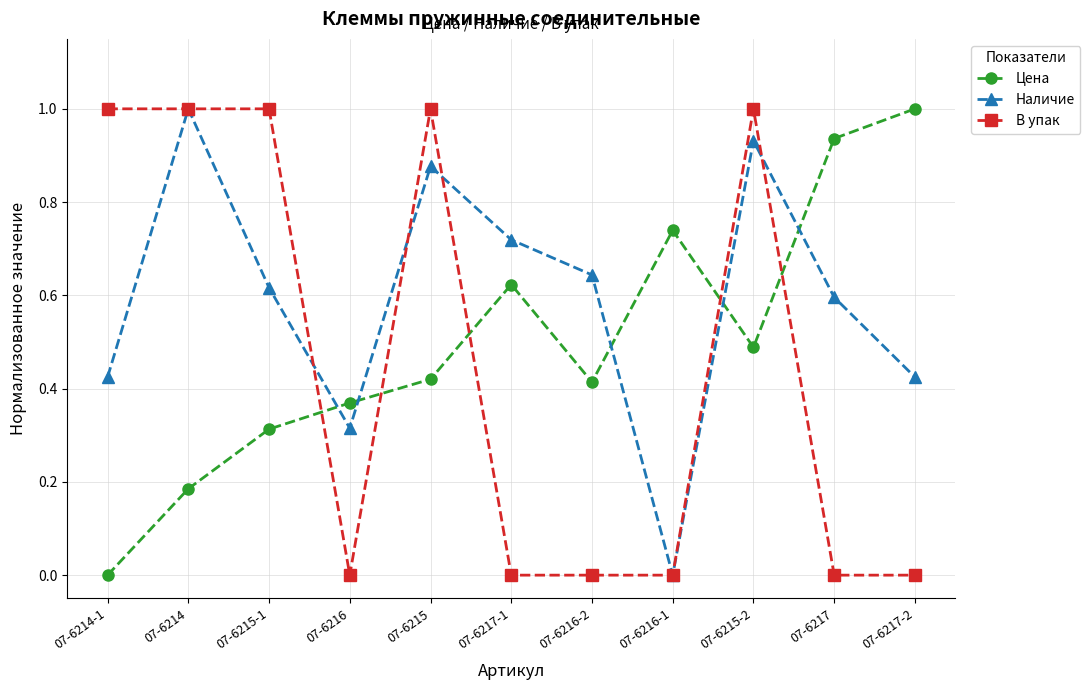

What is the total value across all series at 07-6215-2?

2.4